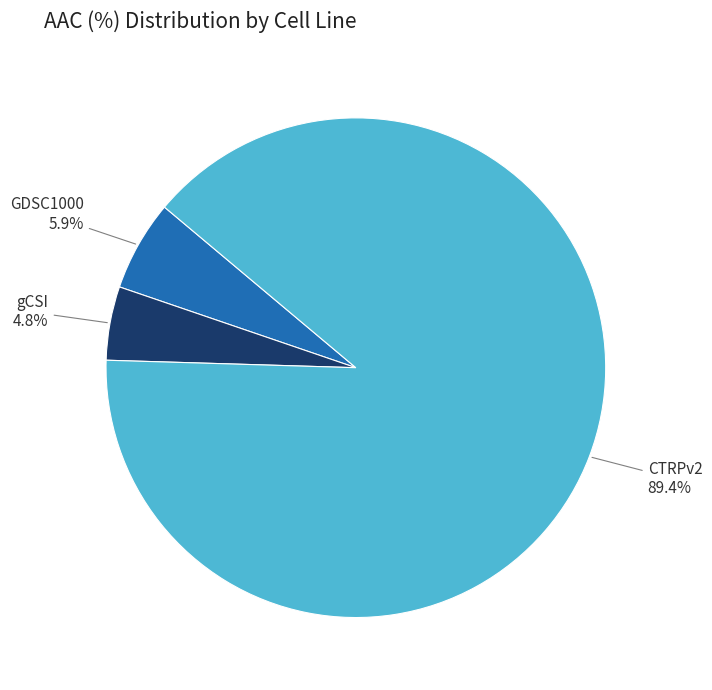

To the nearest percent, what is the combined percentage of GDSC1000 and gCSI?

11%